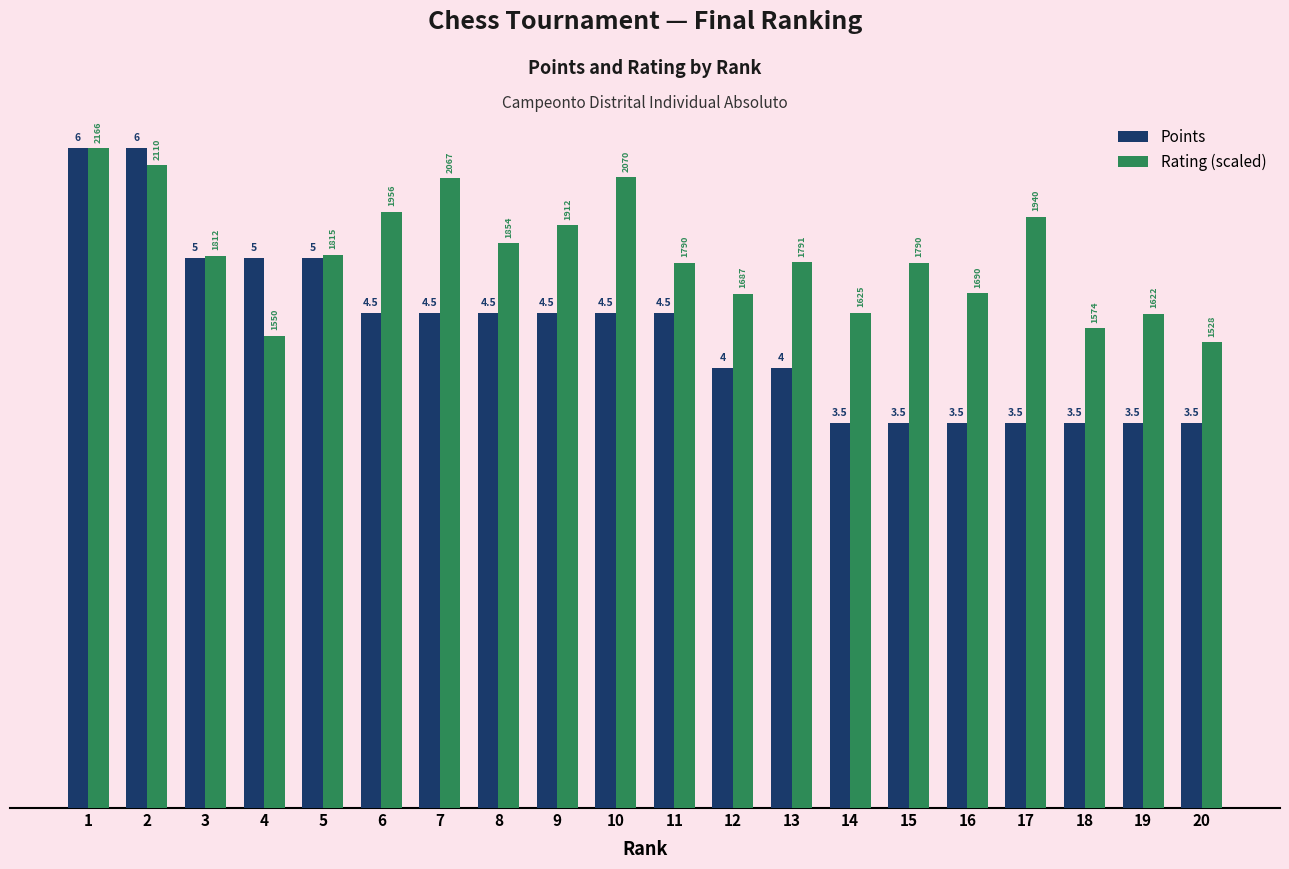

What is the value of the Points bar at the 9th from the left?

4.5